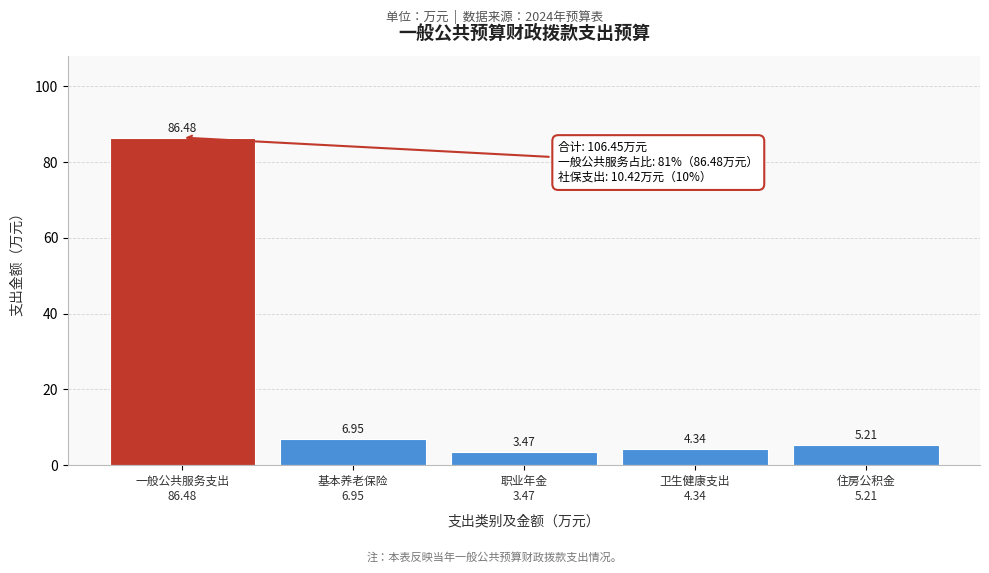

What is the difference between the maximum and minimum values?

83.0